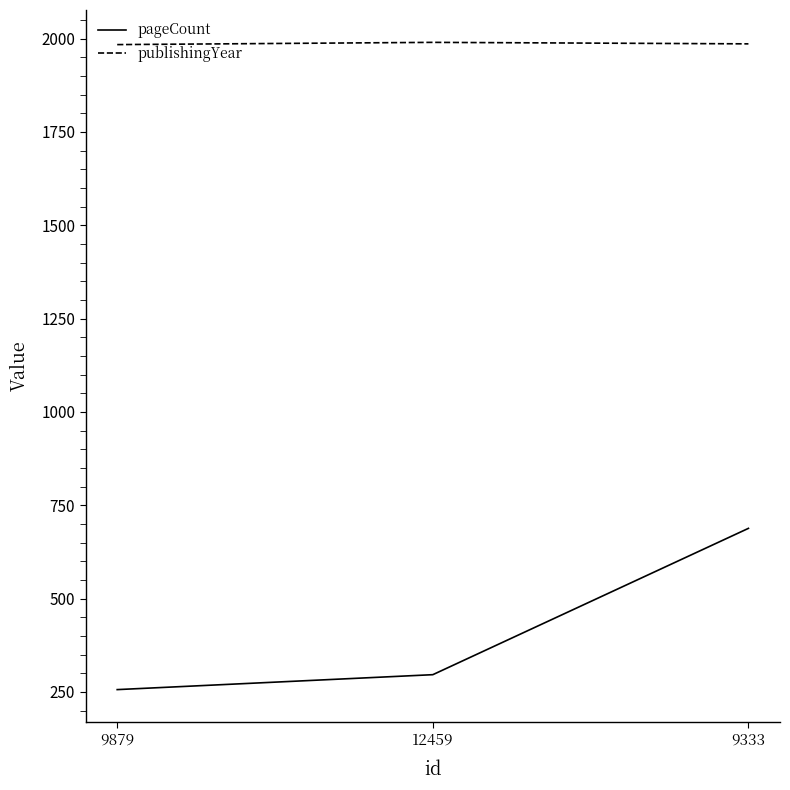

Where is pageCount nearest to the value 472?

12459